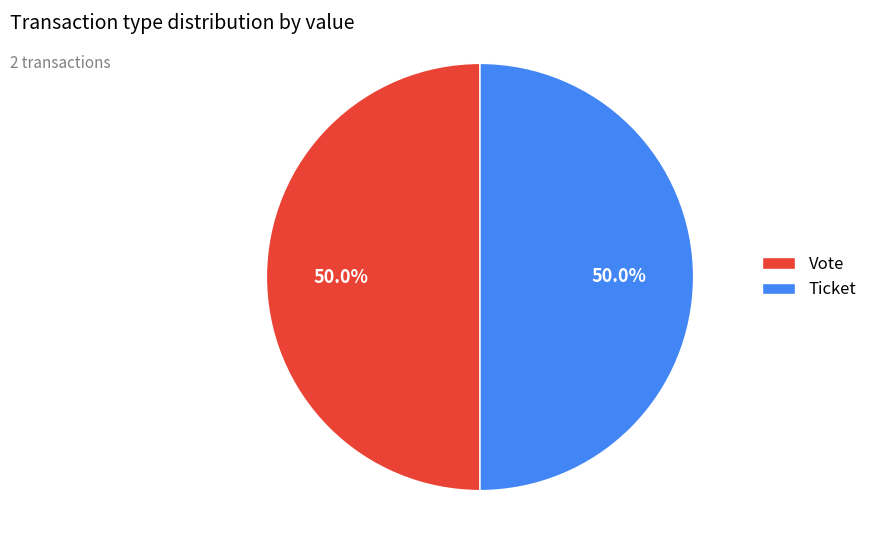

What is the ratio of the value at Vote to the value at Ticket?

1.0